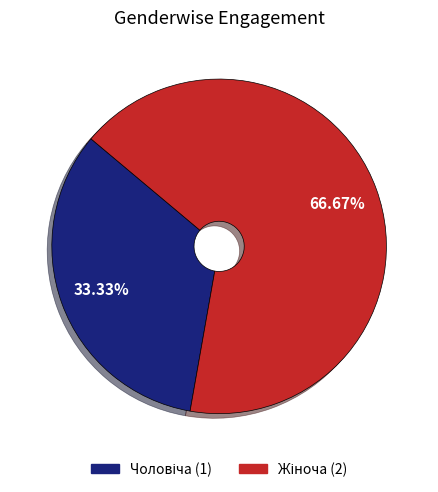

Does any single category account for the majority?

Yes